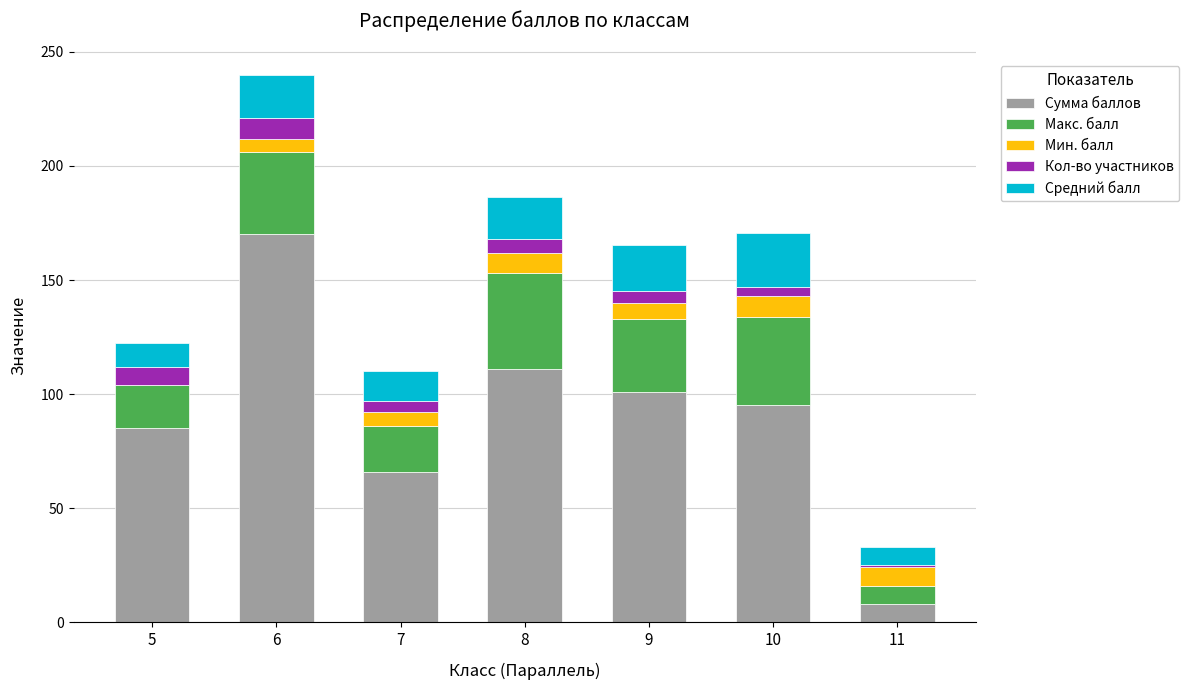

At which category is the sum across all series the highest?

6